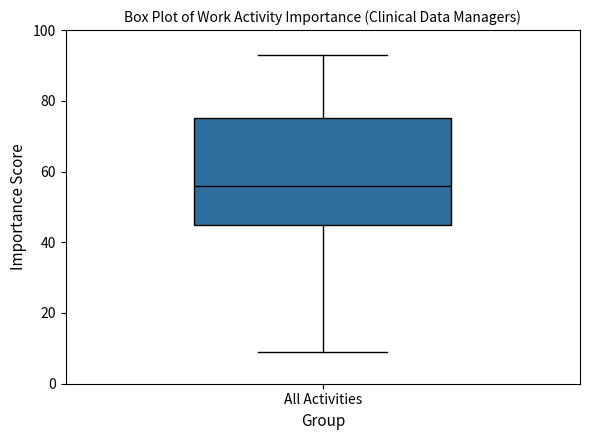

Transcribe this box plot: give where the median line is, the range the box spans, and where the two whiskers end, as read against the y-axis. The values are not printed on the chart, so give them approximately, as read against the axis.

median 56, box 46 to 76, whiskers 10 to 94